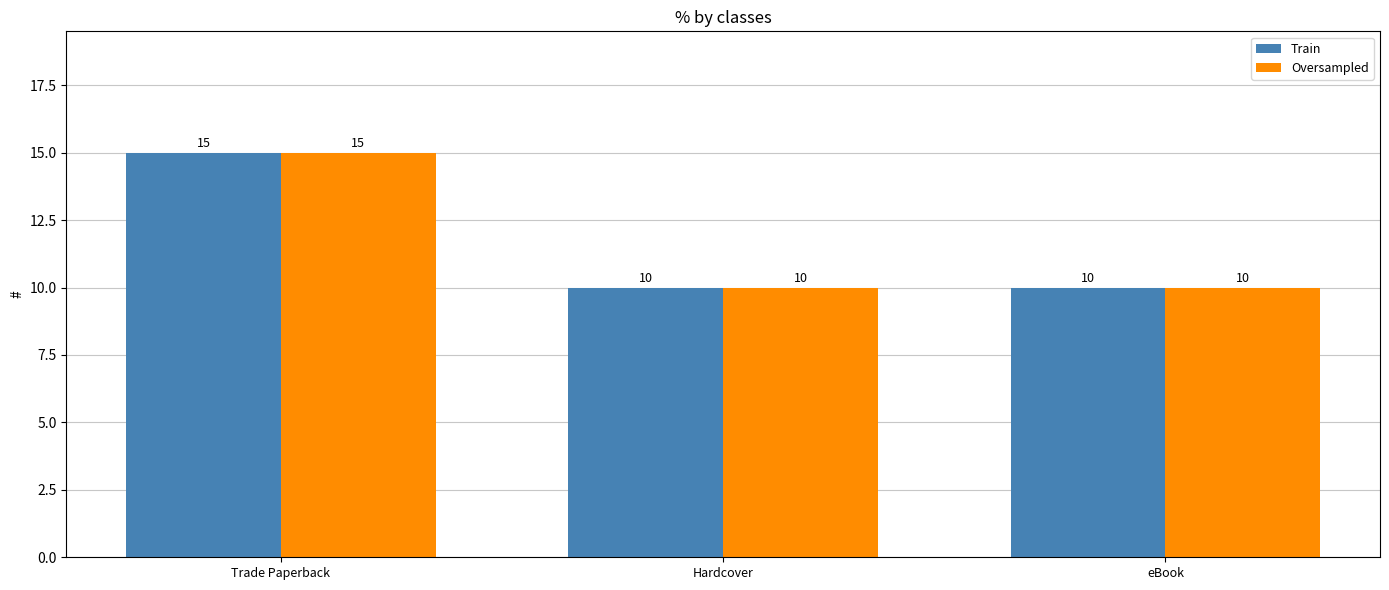

At how many categories does at least one series exceed 12?

1